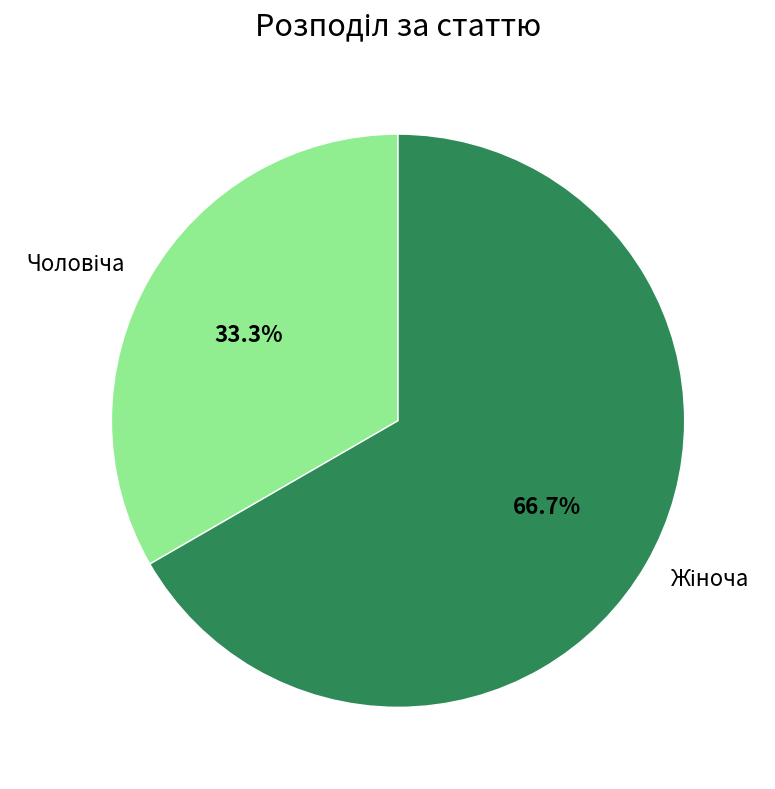

Count the number of slices in the pie.

2